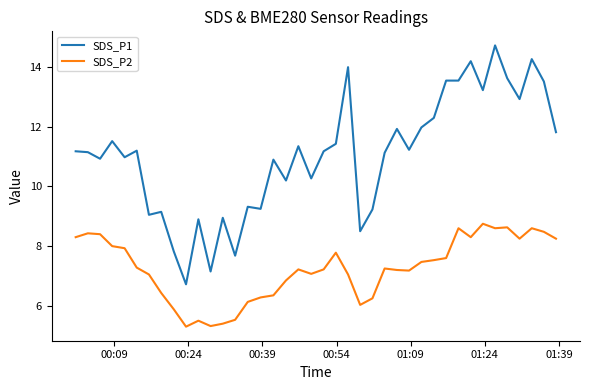

Rank the series by their average value, from highest to lowest.

SDS_P1, SDS_P2